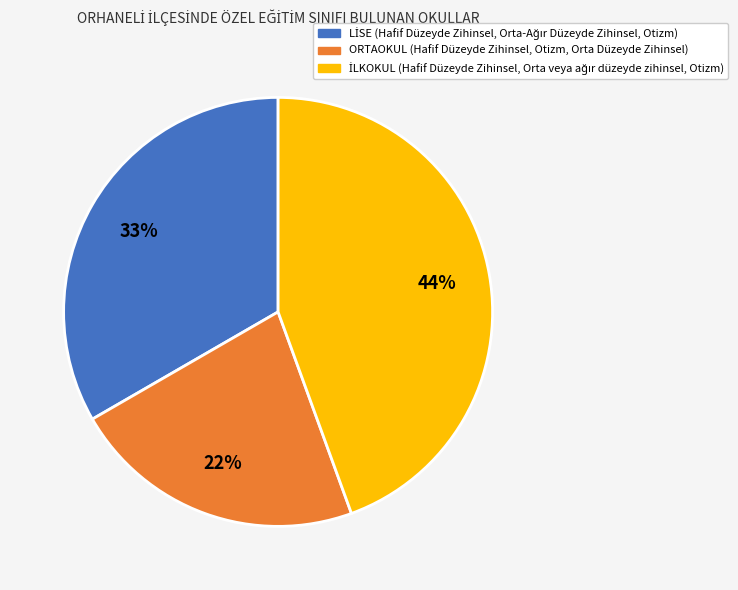

To the nearest percent, what is the average slice percentage?

33%